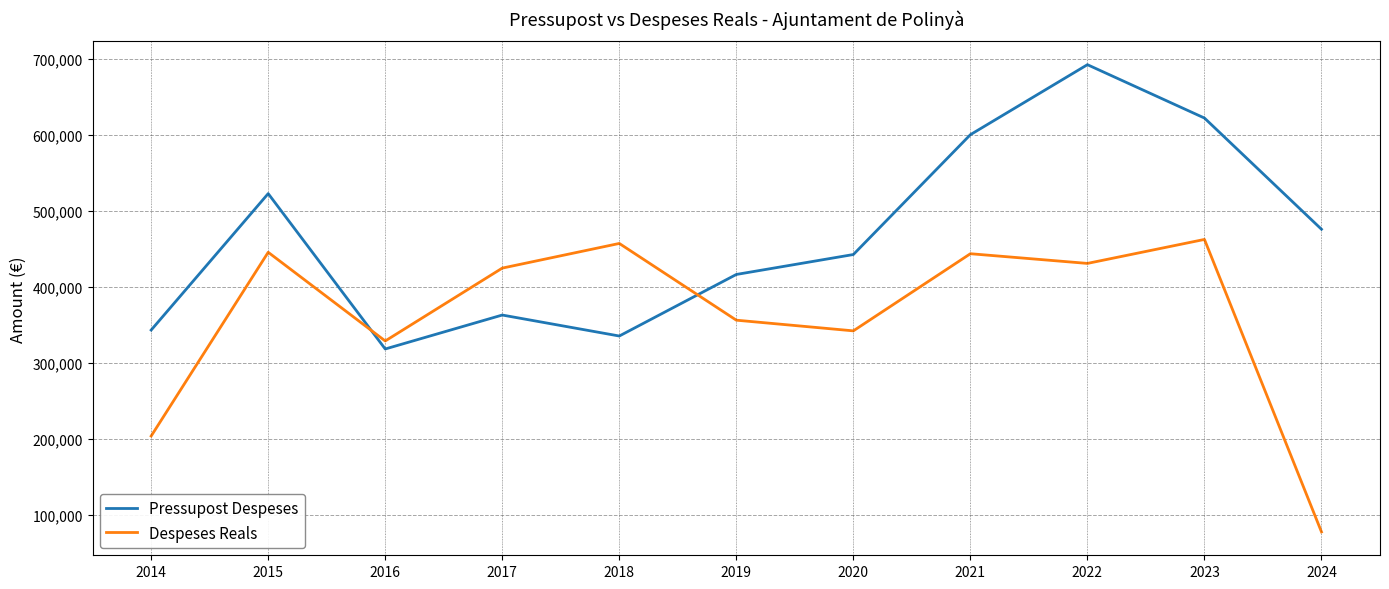

How many values in the Despeses Reals series exceed 425172?

6